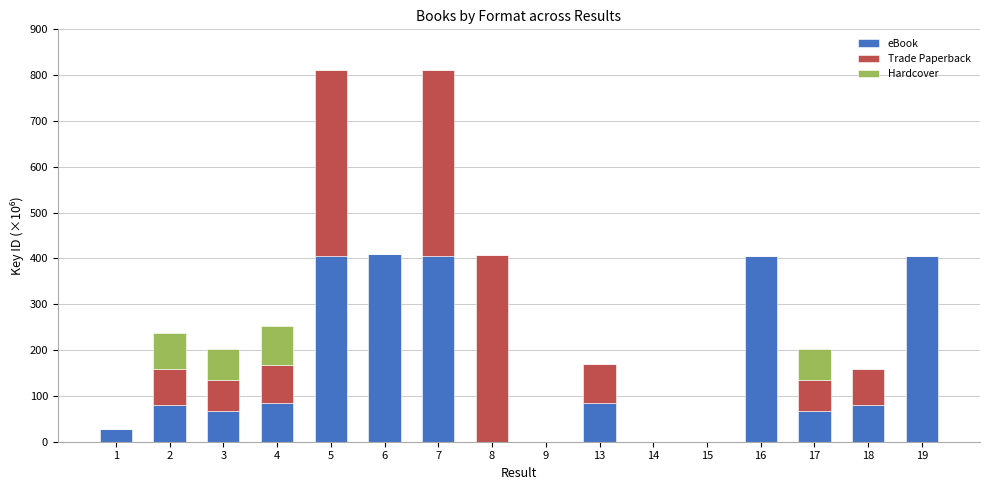

What is the total value across all series at 2?

237.7